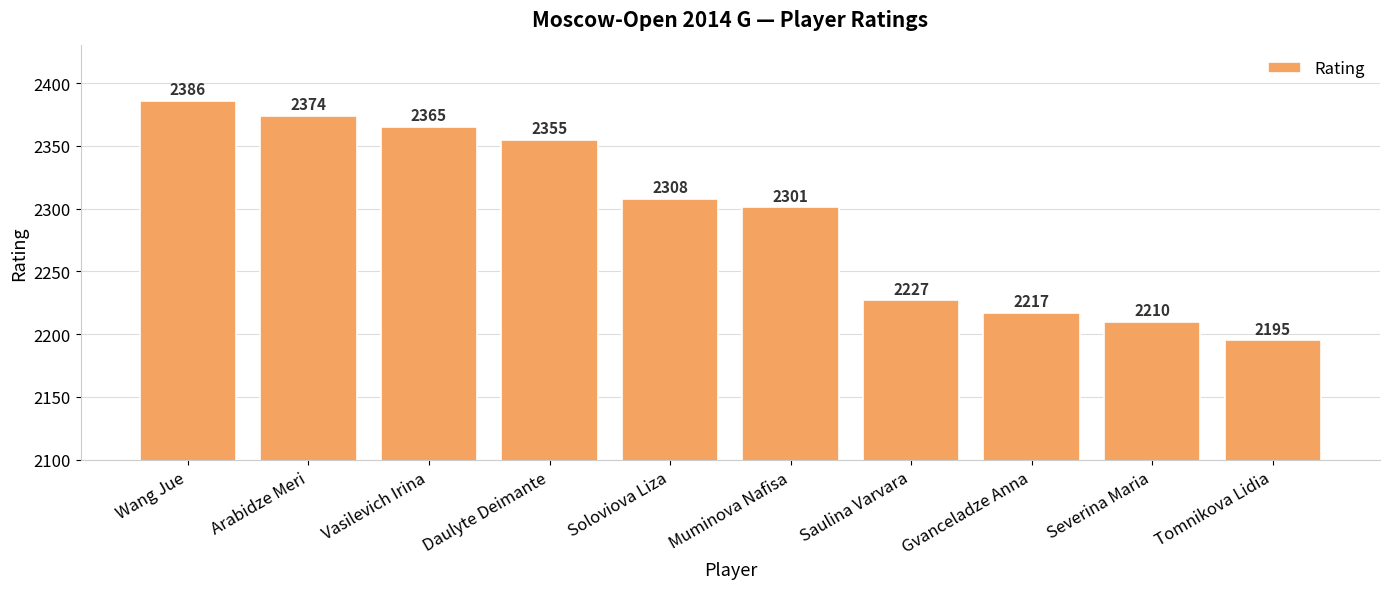

Which category has the highest value across all series?

Wang Jue